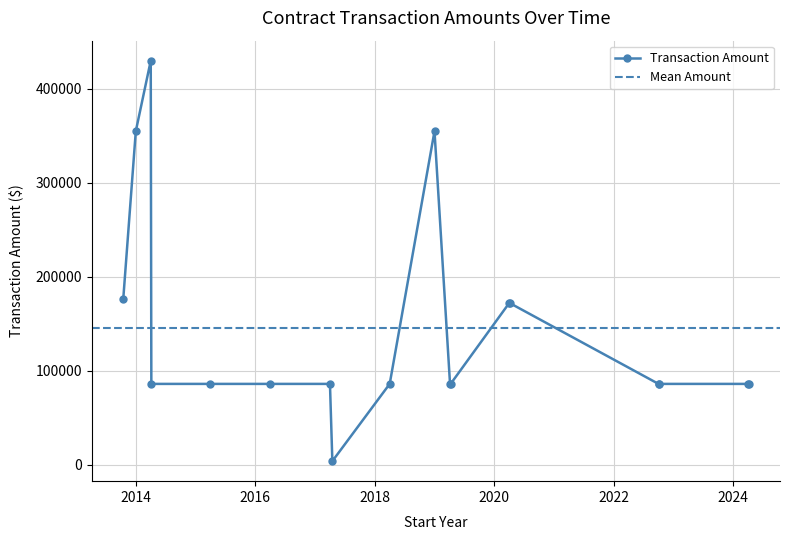

What is the average value?

145015.4